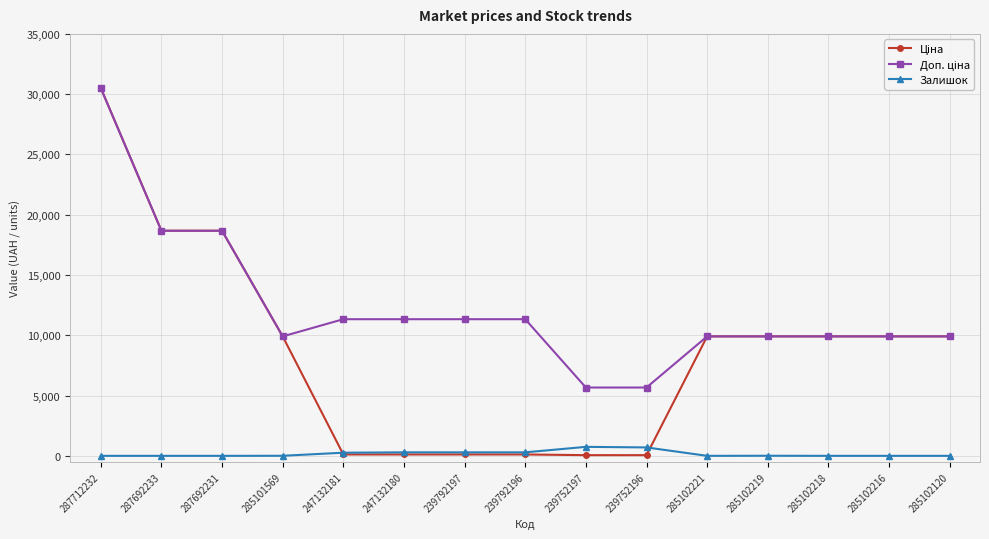

What is the spread (max minus min) of values at 285102120?

9908.5